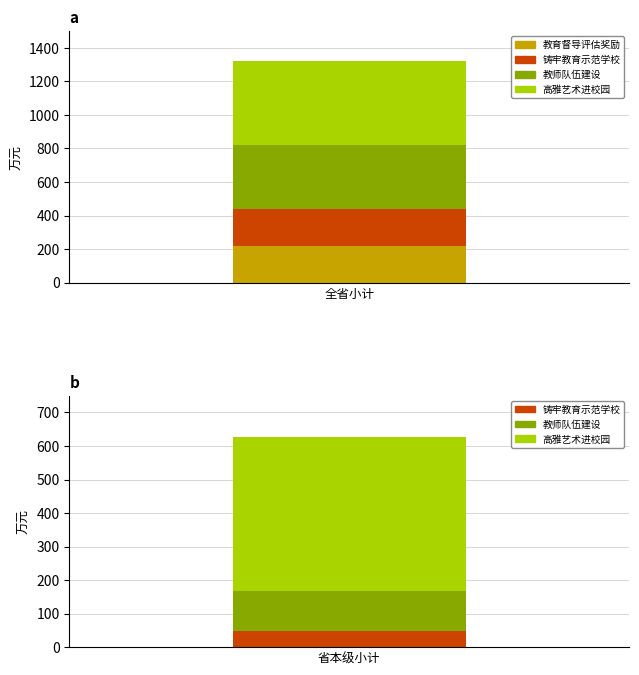

What is the label of the 2nd bar from the left?

省本级小计